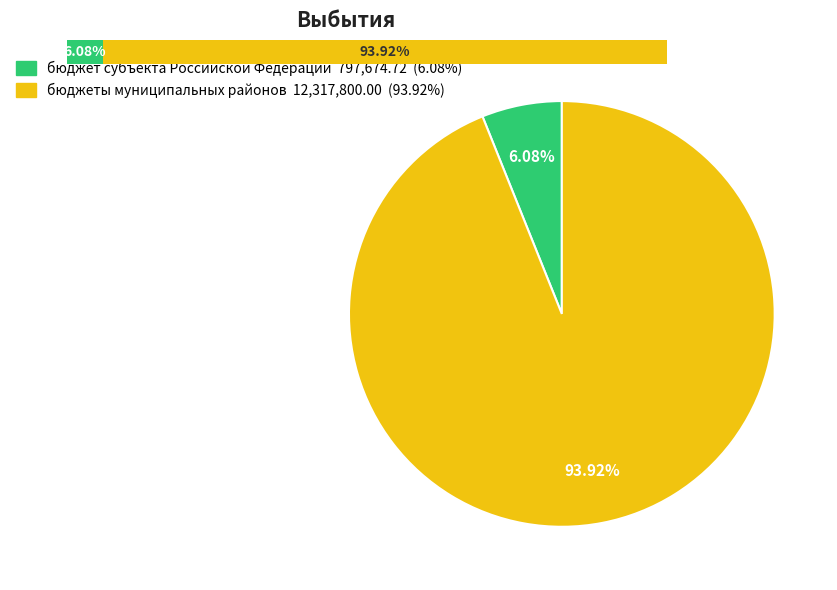

Does бюджет субъекта Российской Федерации account for over 50% of the chart?

No